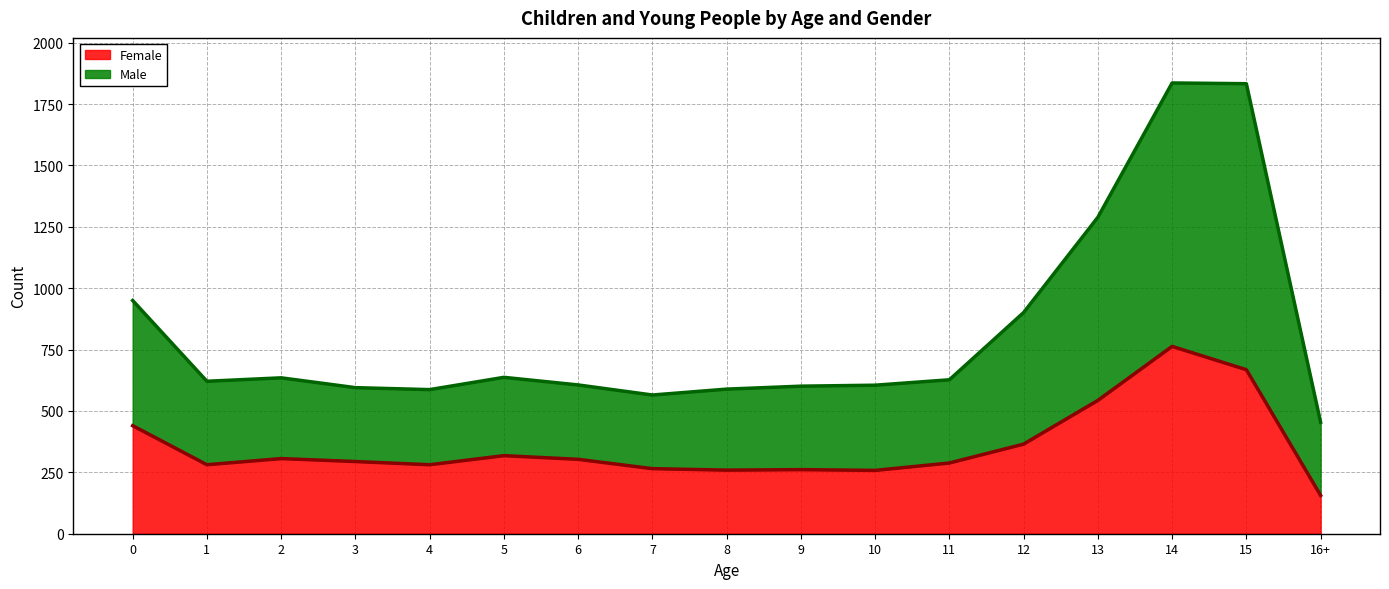

Reading right to left, extract all data points from this chart.

Female: 16+=156	15=668	14=763	13=543	12=365	11=288	10=258	9=261	8=259	7=265	6=303	5=318	4=281	3=294	2=306	1=281	0=440
Male: 16+=454	15=1833	14=1836	13=1289	12=901	11=627	10=605	9=601	8=589	7=565	6=606	5=637	4=587	3=595	2=635	1=621	0=950